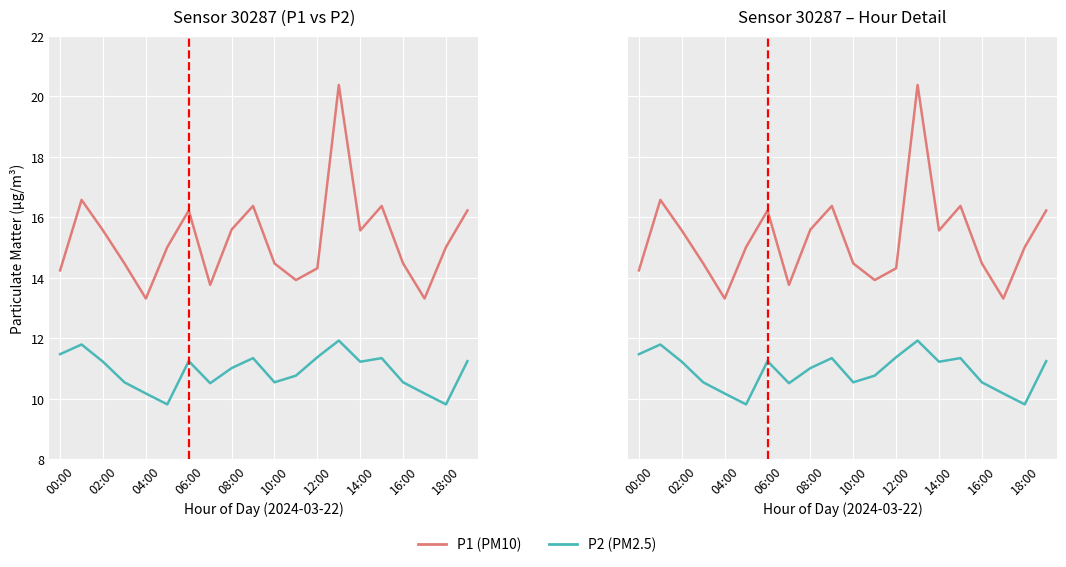

Which has a higher value, 18 or 18:00?

18:00